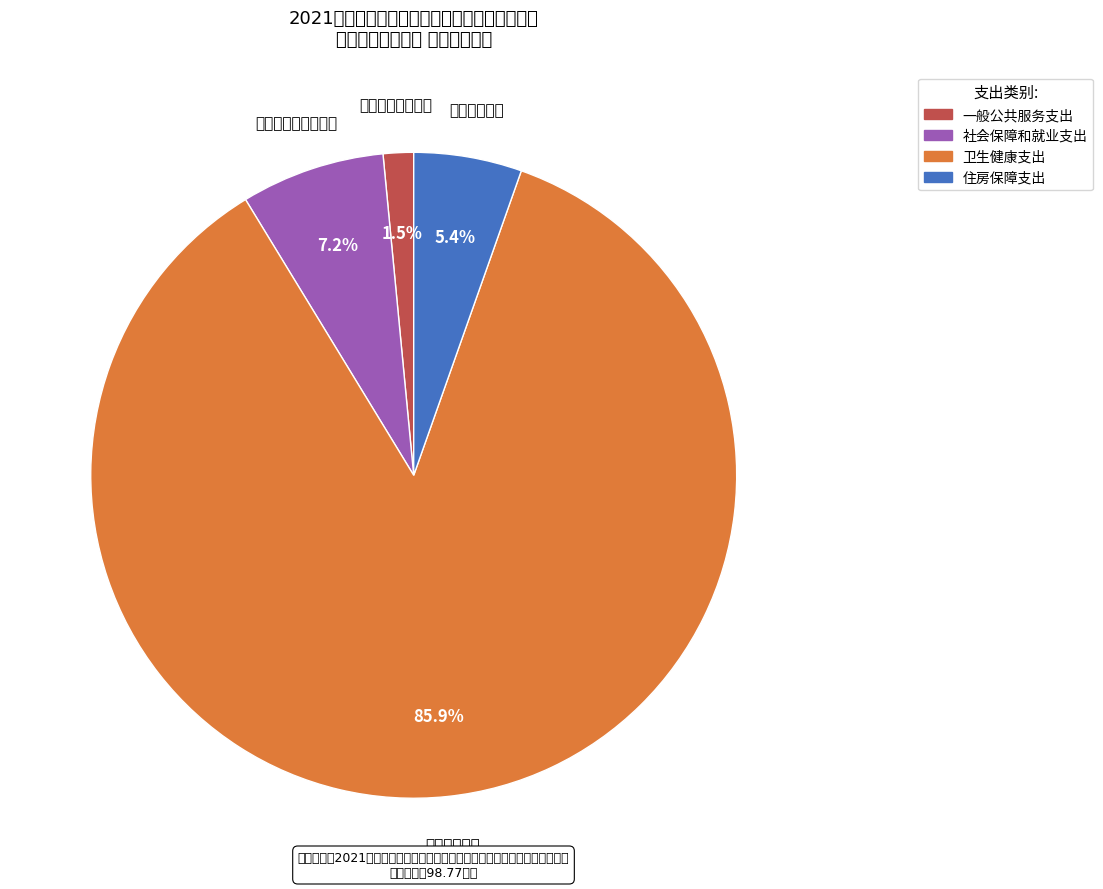

How many segments does this pie chart have?

4